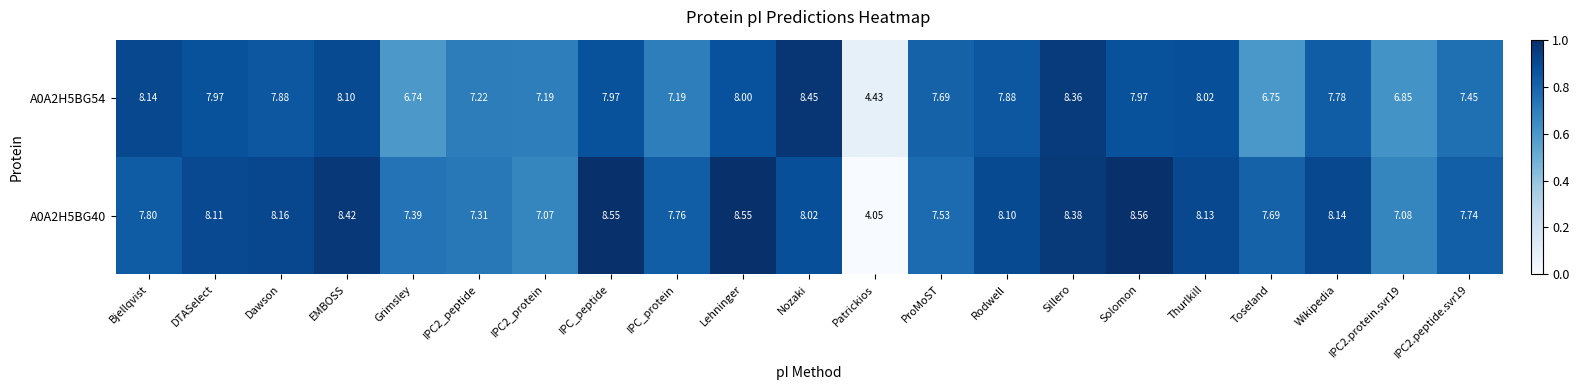

Is the value of A0A2H5BG40 at IPC2.peptide.svr19 greater than the value of A0A2H5BG54 at Dawson?

No